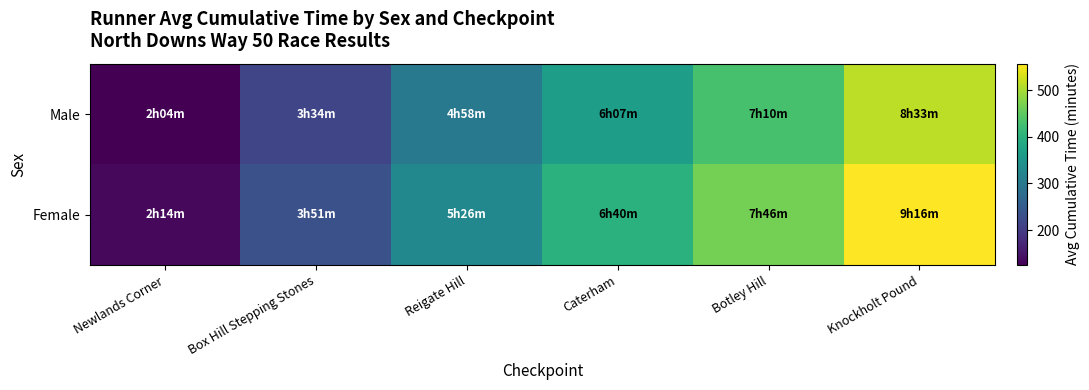

At Reigate Hill, list the series in order from smallest to largest.

Male, Female